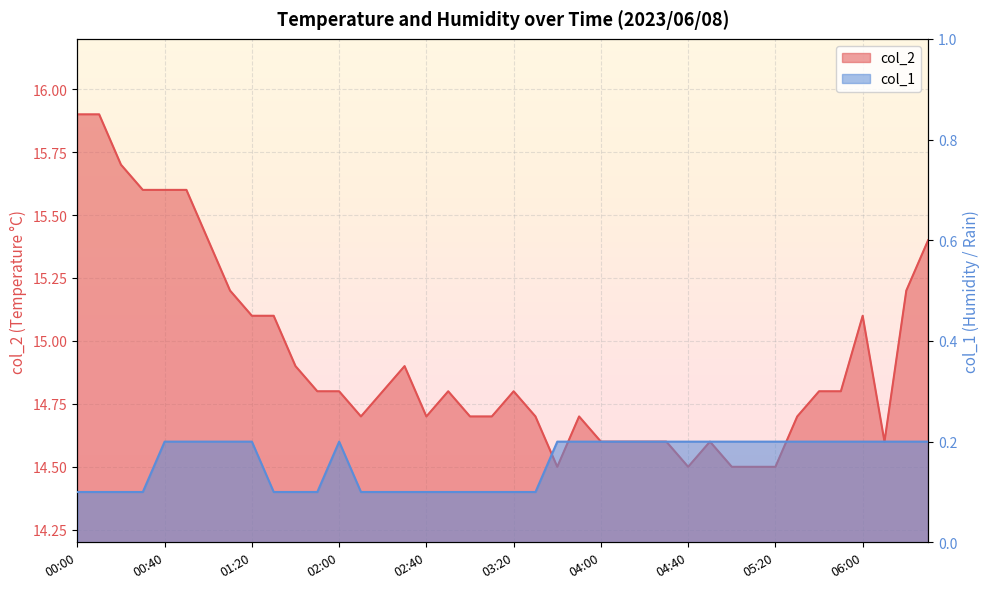

At which category does col_1 reach its first local peak?

02:00